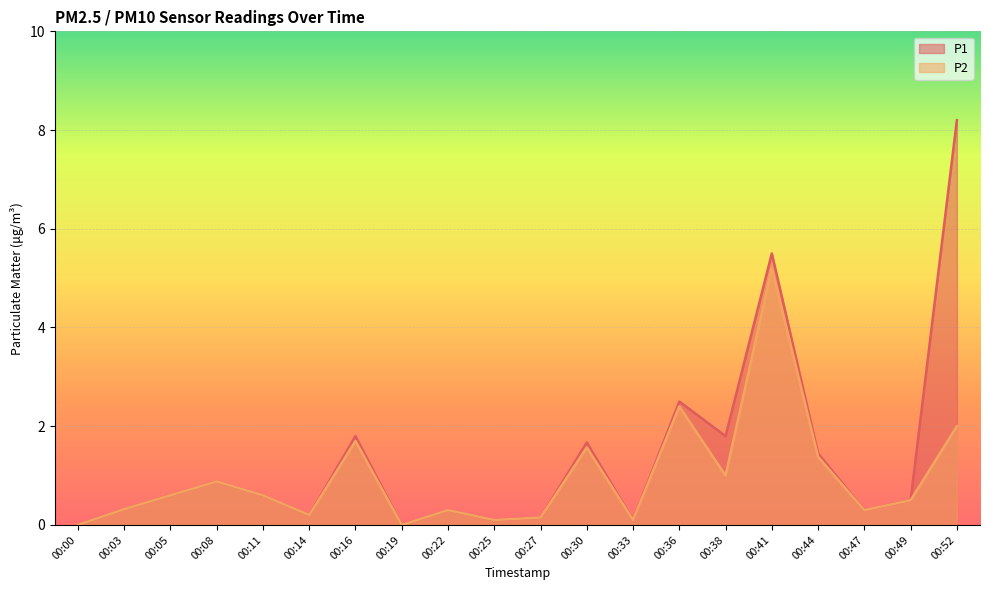

Which label corresponds to the largest value in the chart?

00:52